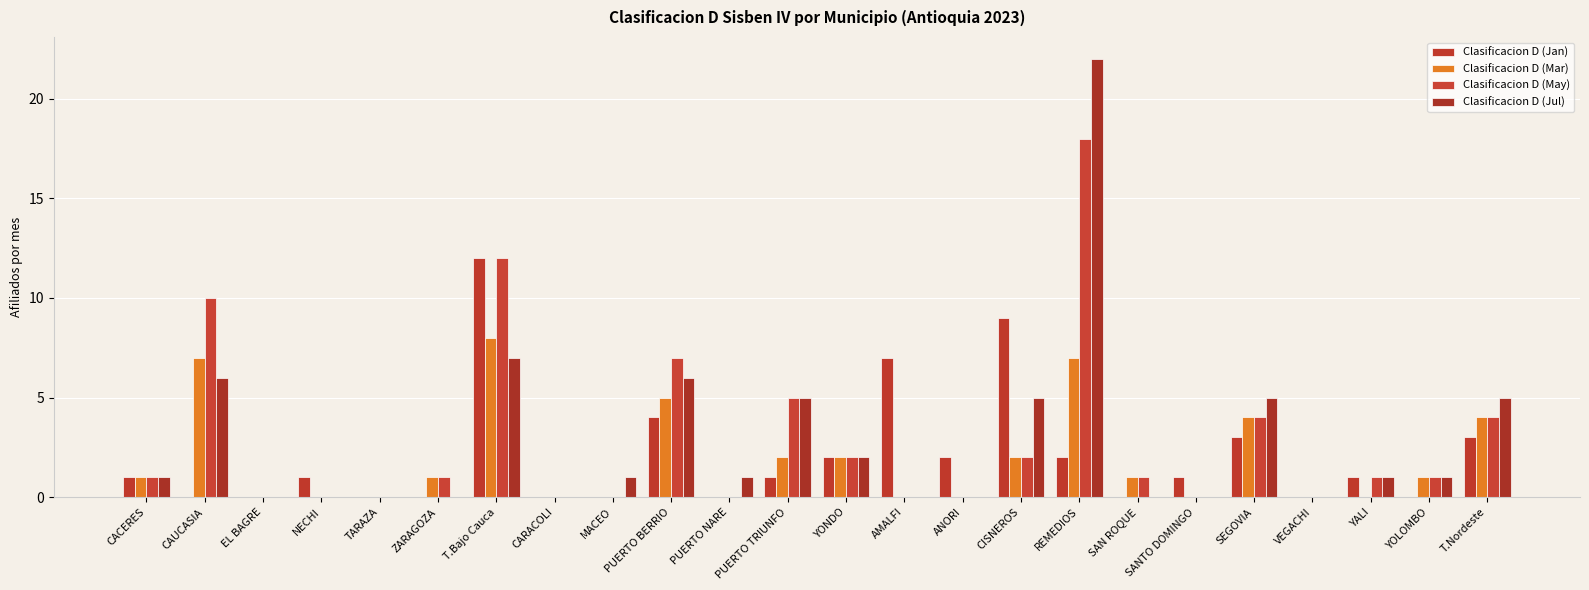

Are the bars grouped side by side (vs. stacked)?

Yes